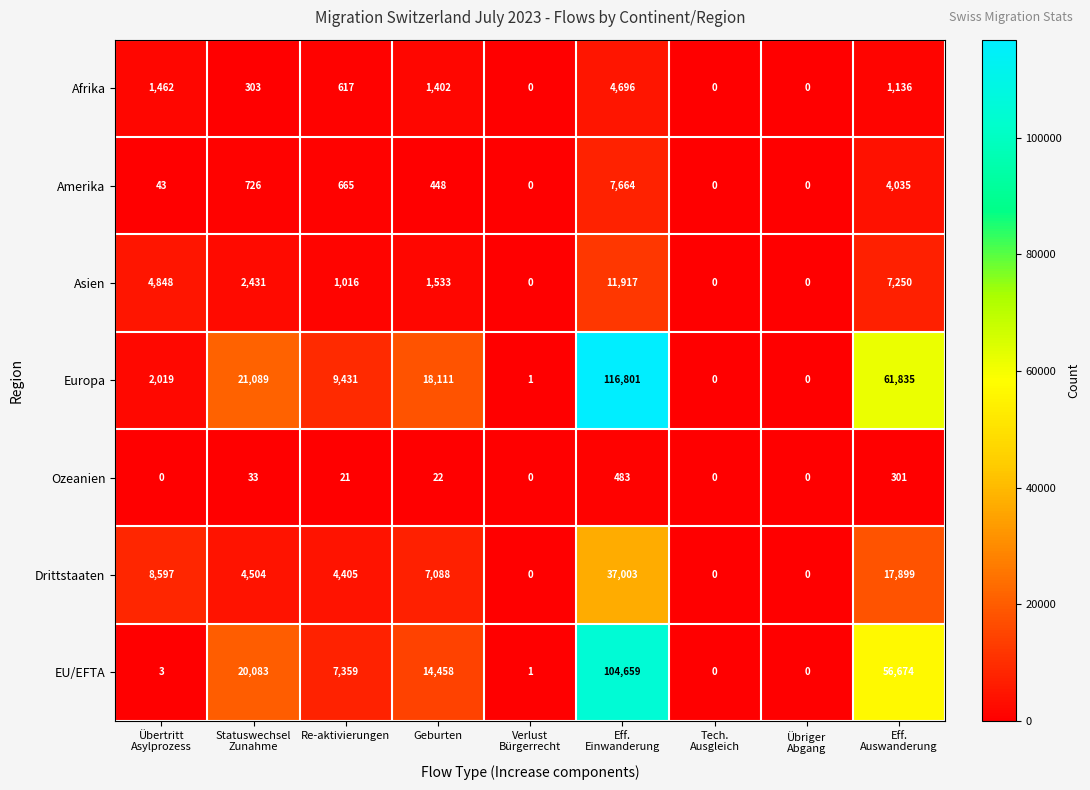

What is the difference between the maximum and second lowest values in the Ozeanien series?

483